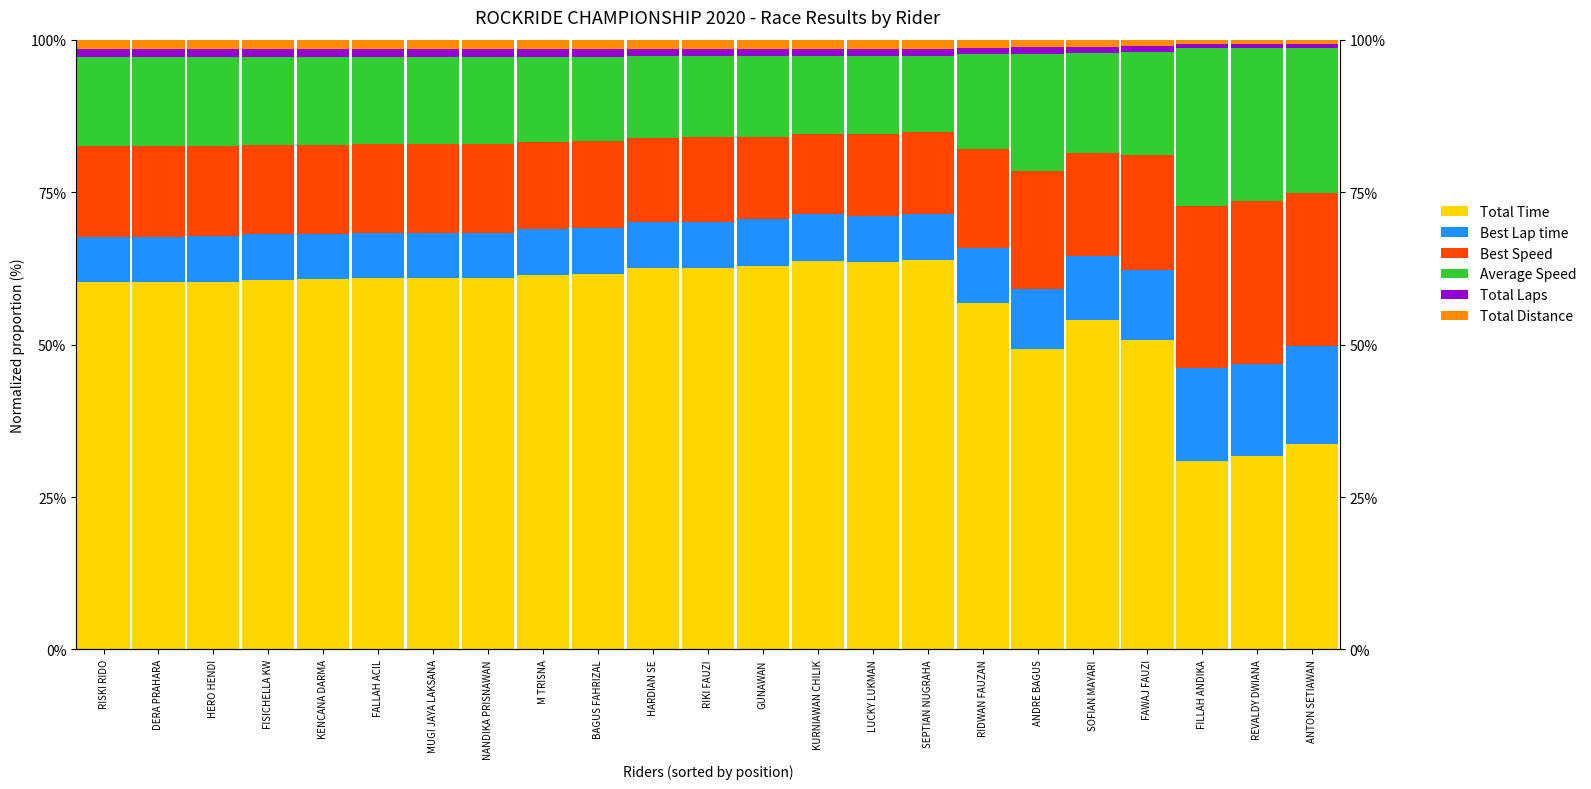

Reading left to right, list all the values displayed in this chart.

Total Time: 60.3	60.3	60.3	60.6	60.7	60.9	60.9	60.9	61.5	61.6	62.5	62.6	62.9	63.6	63.6	63.9	56.9	49.3	54.1	50.8	31.0	31.8	33.7
Best Lap time: 7.4	7.4	7.4	7.4	7.5	7.4	7.4	7.4	7.6	7.5	7.6	7.5	7.7	7.7	7.5	7.5	9.0	9.7	10.5	11.5	15.1	15.0	16.1
Best Speed: 14.9	14.9	14.8	14.7	14.6	14.6	14.6	14.6	14.2	14.3	13.7	13.9	13.5	13.2	13.5	13.4	16.3	19.4	16.9	18.8	26.6	26.7	25.0
Average Speed: 14.6	14.6	14.6	14.4	14.4	14.3	14.3	14.2	14.0	13.9	13.4	13.3	13.2	12.8	12.7	12.5	15.4	19.2	16.3	17.0	26.0	25.2	23.9
Total Laps: 1.3	1.3	1.3	1.3	1.3	1.3	1.3	1.3	1.3	1.3	1.2	1.2	1.2	1.2	1.2	1.2	1.1	1.0	1.0	0.9	0.6	0.6	0.6
Total Distance: 1.5	1.5	1.5	1.5	1.5	1.5	1.5	1.5	1.5	1.5	1.5	1.5	1.5	1.5	1.5	1.5	1.3	1.3	1.2	1.1	0.7	0.7	0.7